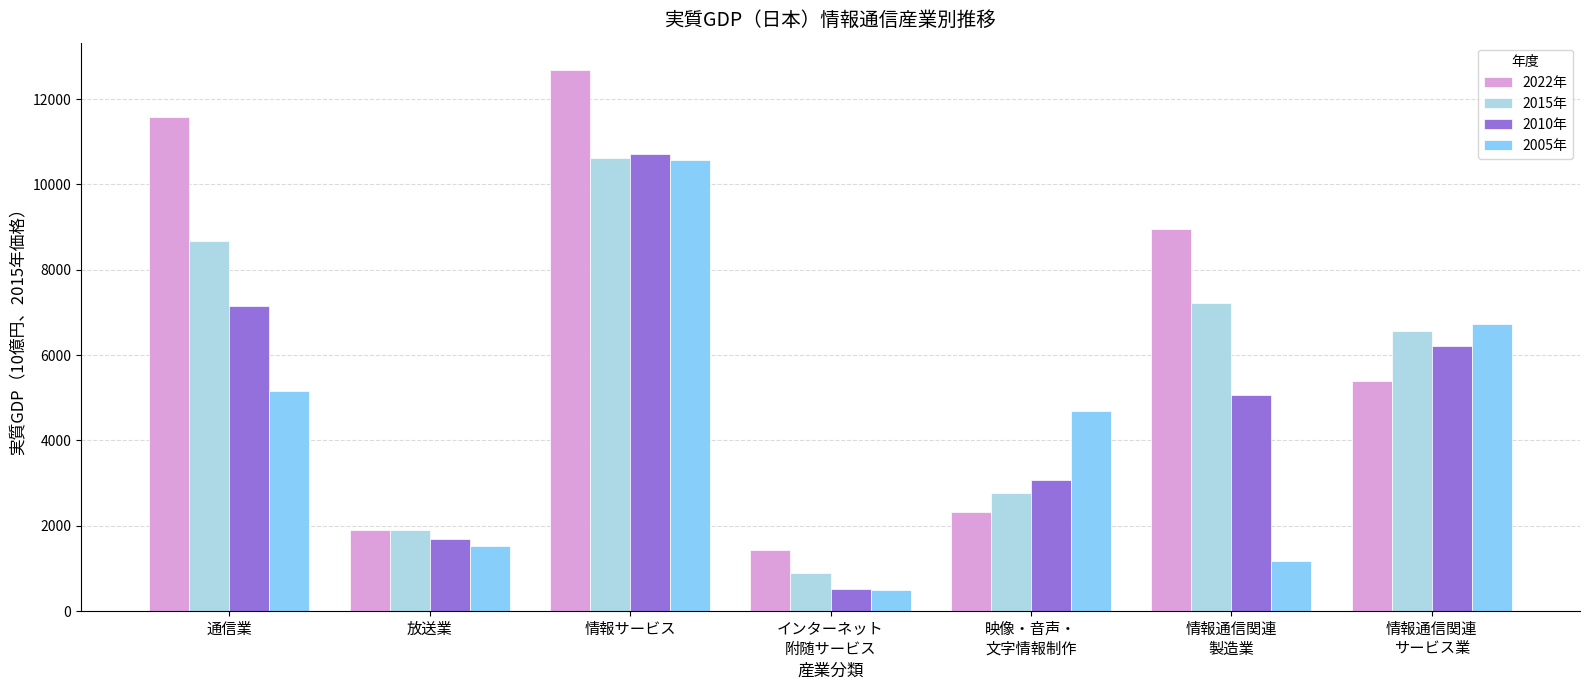

List the series in order of their overall mean, highest first.

2022年, 2015年, 2010年, 2005年